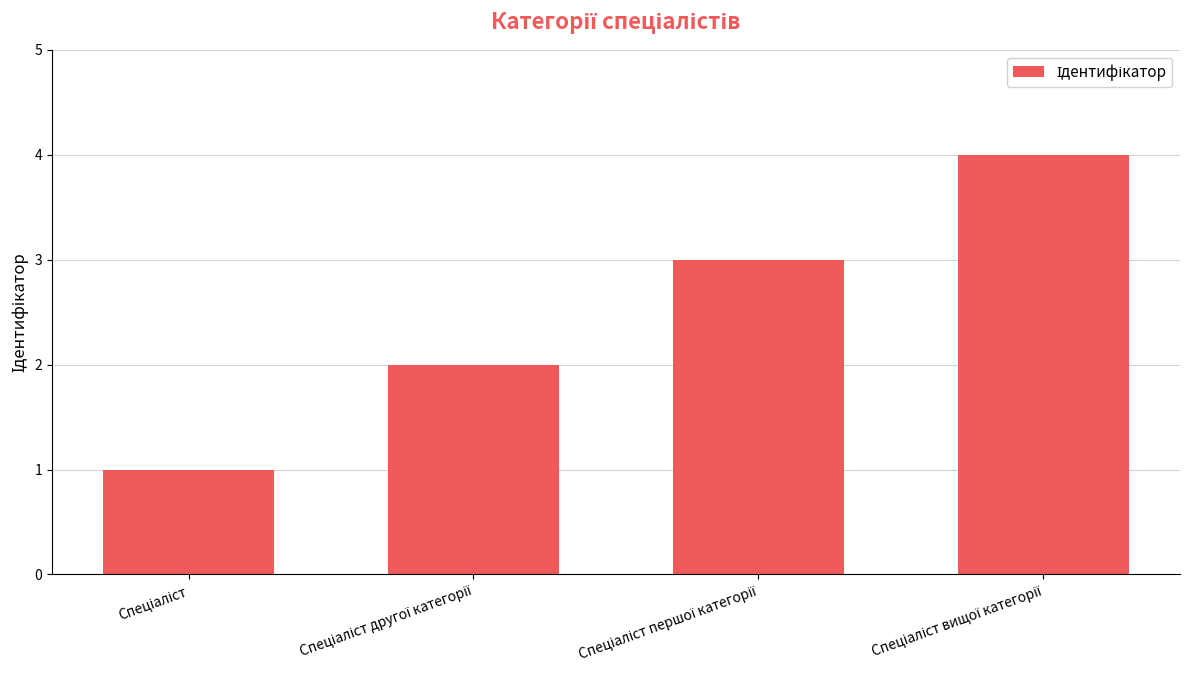

What is the greatest value displayed?

4